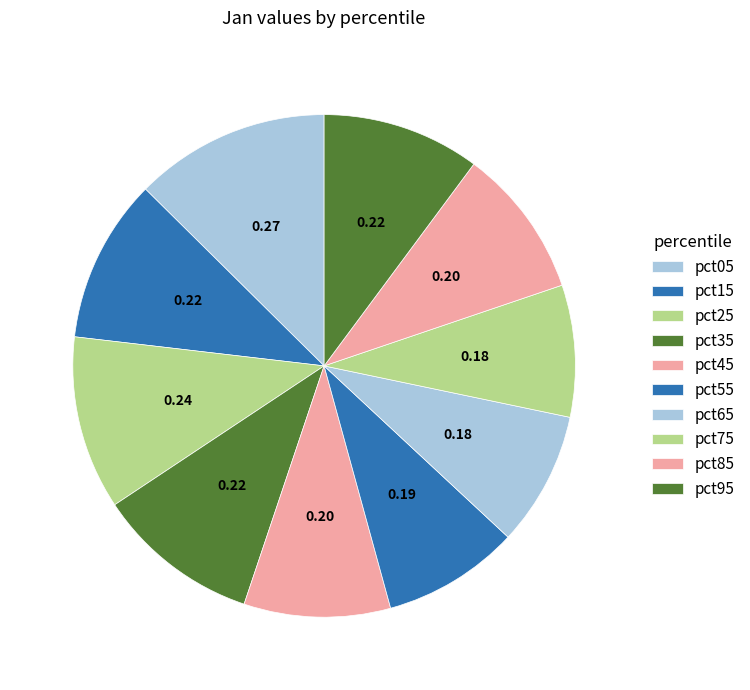

To the nearest percent, what percentage of the pie is pct75?

8%